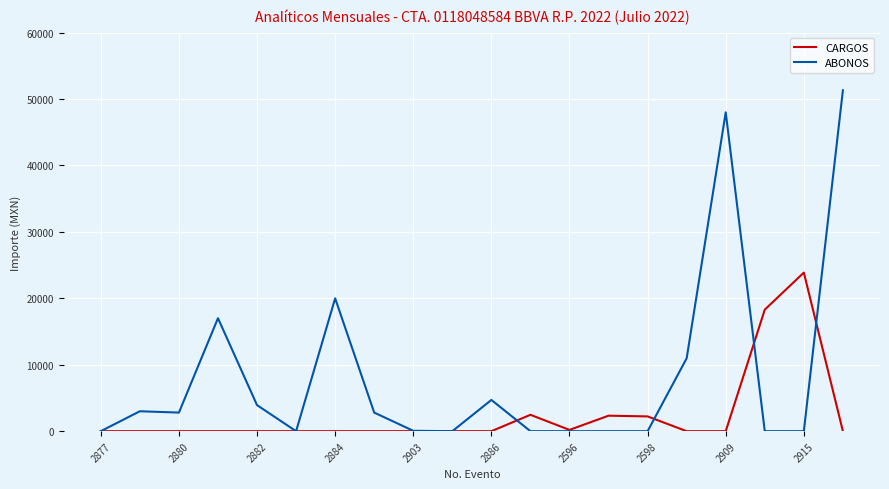

Rank the series by their average value, from lowest to highest.

CARGOS, ABONOS